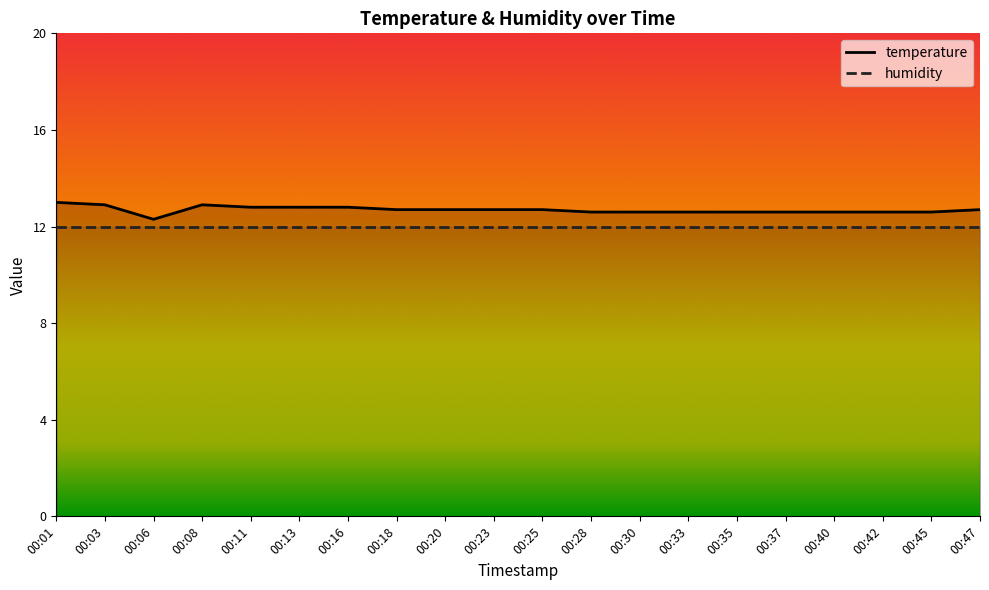

How many lines are shown in the chart?

2